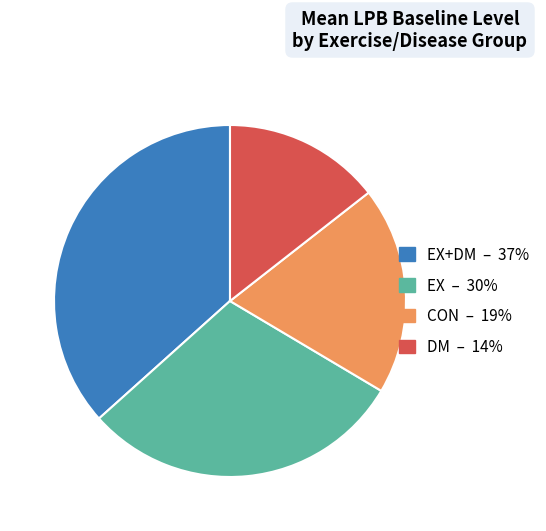

Is there any slice that represents more than half of the pie?

No